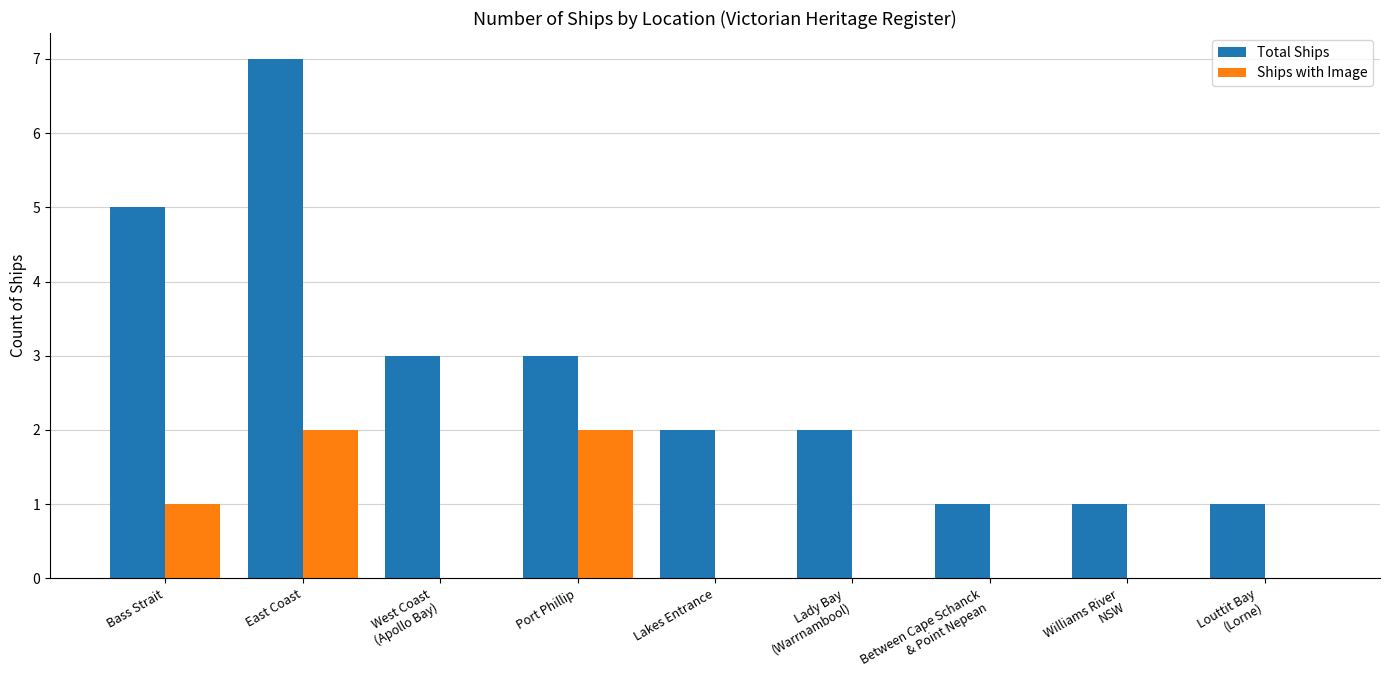

True or false: Total Ships has a value of 3 at Lady Bay
(Warrnambool).

False